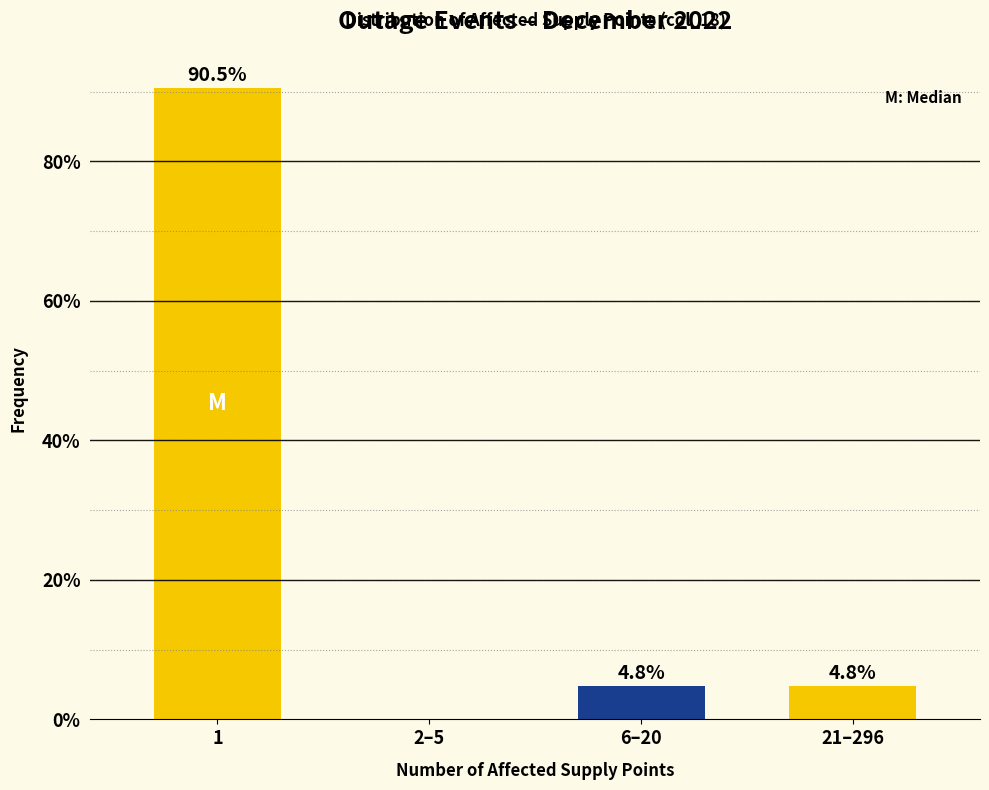

Reading left to right, transcribe all the data shown in this chart.

1=90.5	2–5=0.0	6–20=4.8	21–296=4.8